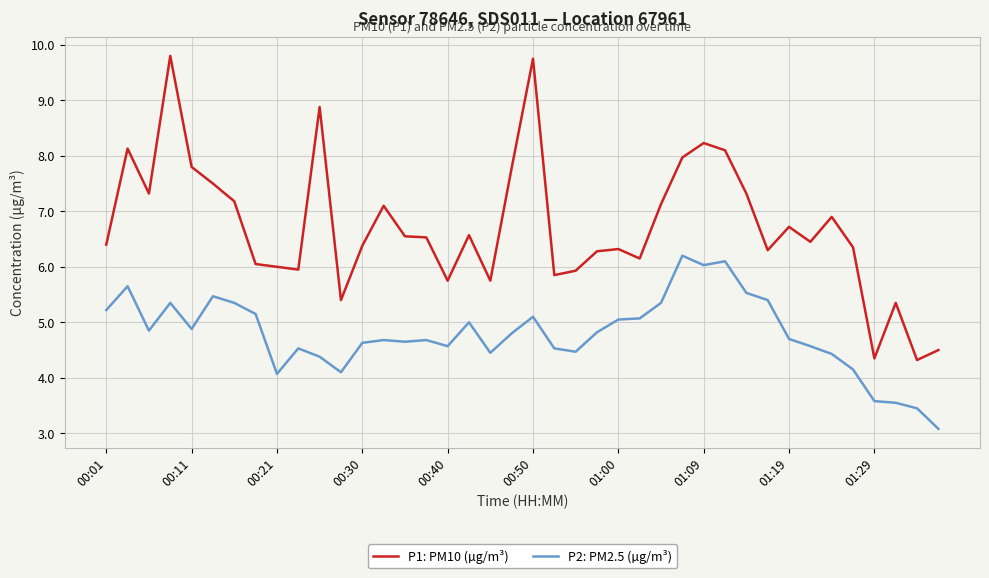

Which series has the largest total across all categories?

P1: PM10 (µg/m³)